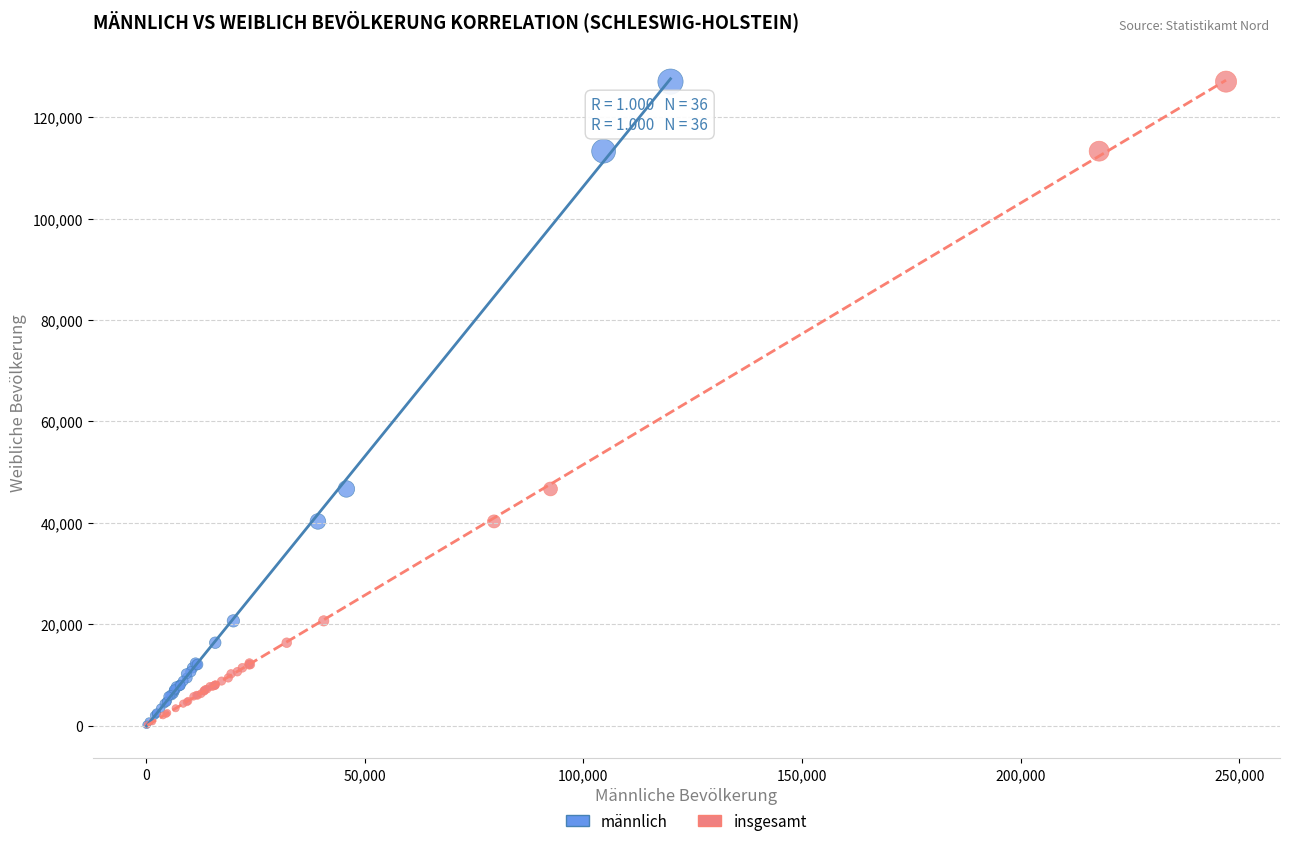

What are all the series names shown in the legend?

männlich, insgesamt